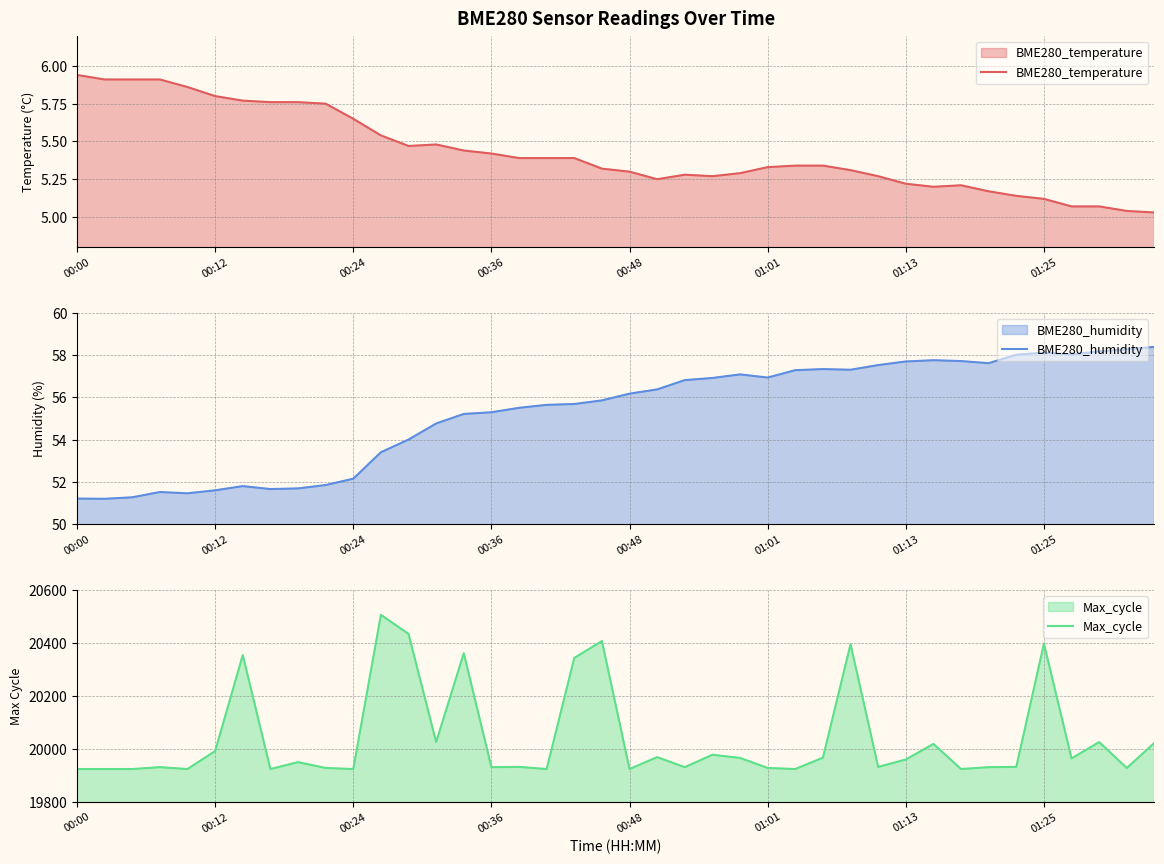

What is the spread (max minus min) of values at 13?

20019.5